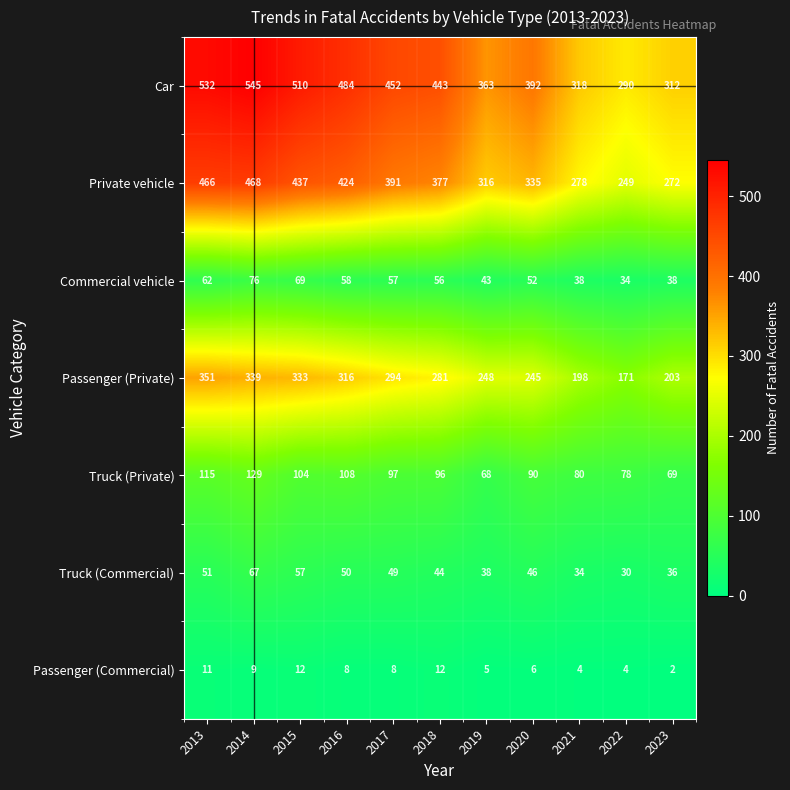

Which series has the largest range (max minus min)?

Car